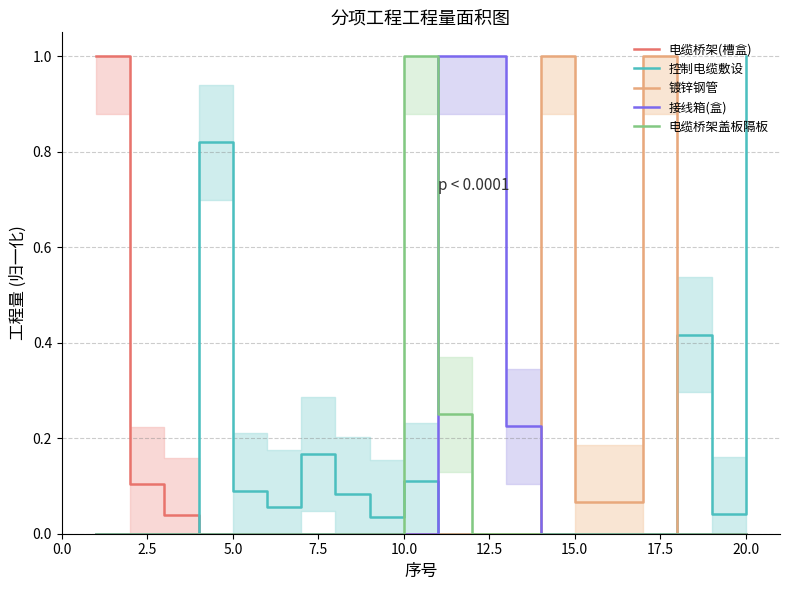

The value of 电缆桥架(槽盒) at 15.0 is 0.7. True or false?

False